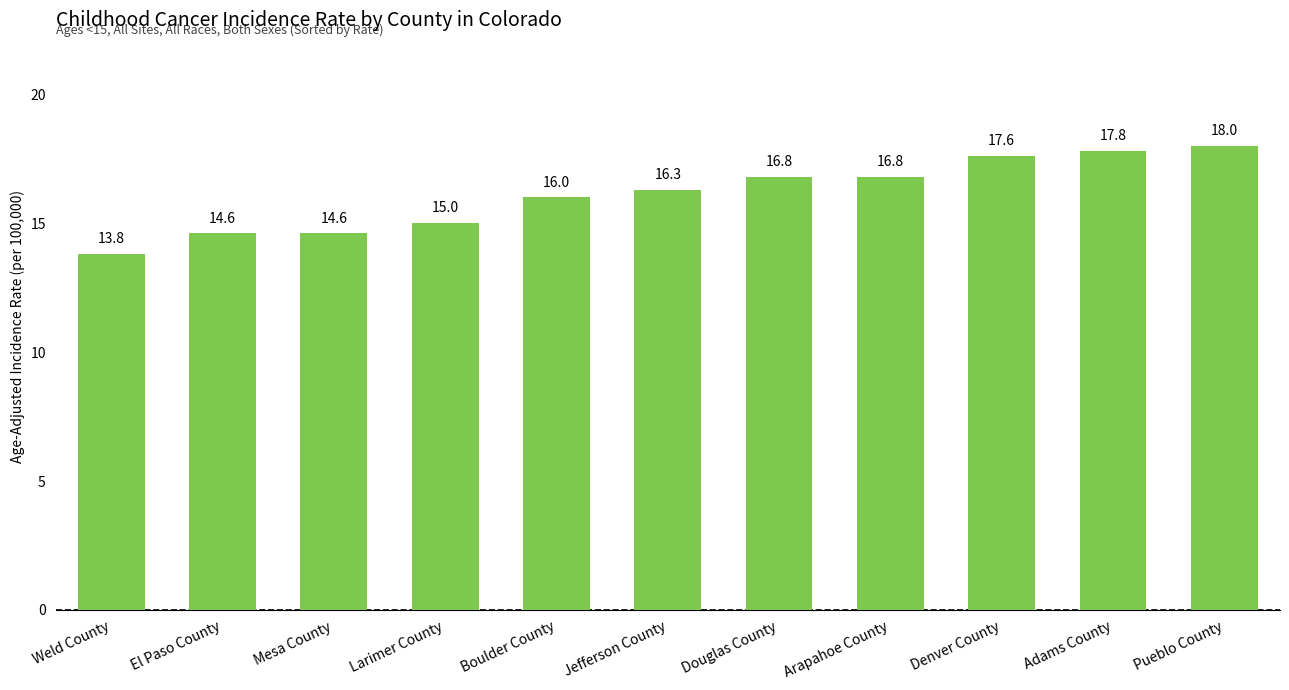

What is the label of the 9th bar from the right?

Mesa County